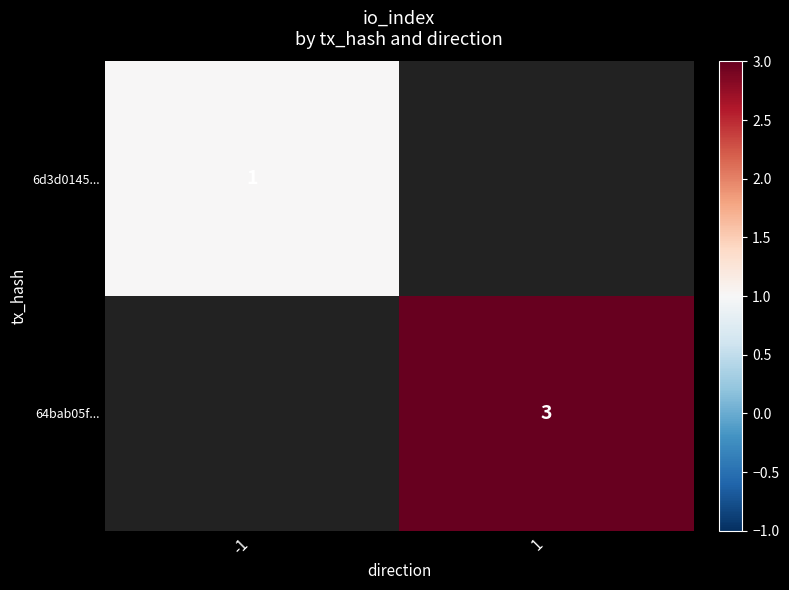

The 6d3d0145... series shows 1.5 at -1. True or false?

False